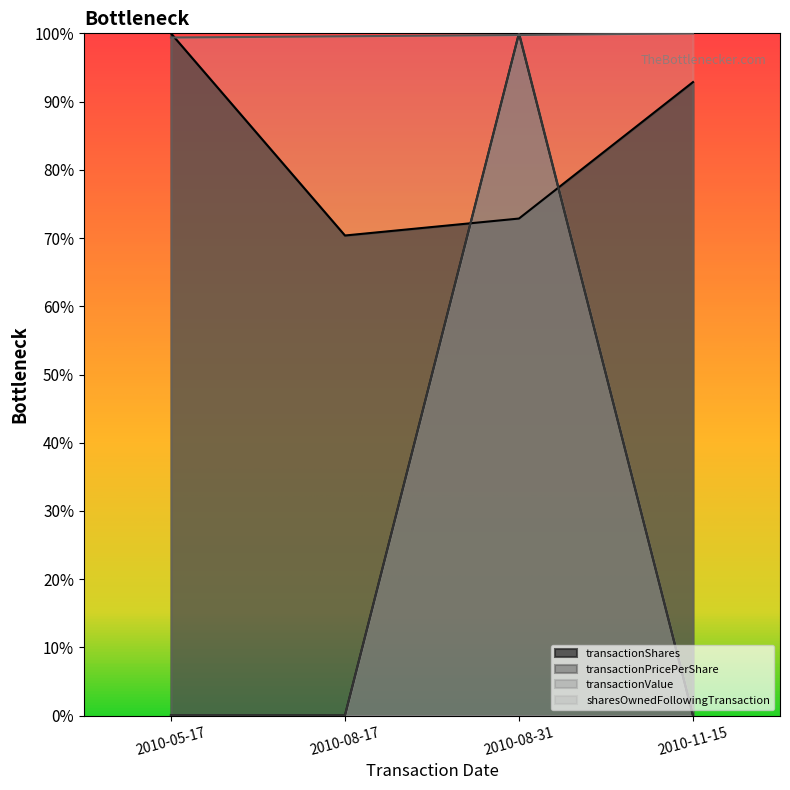

Is the value of transactionValue at 2010-08-31 greater than the value of sharesOwnedFollowingTransaction at 2010-11-15?

No